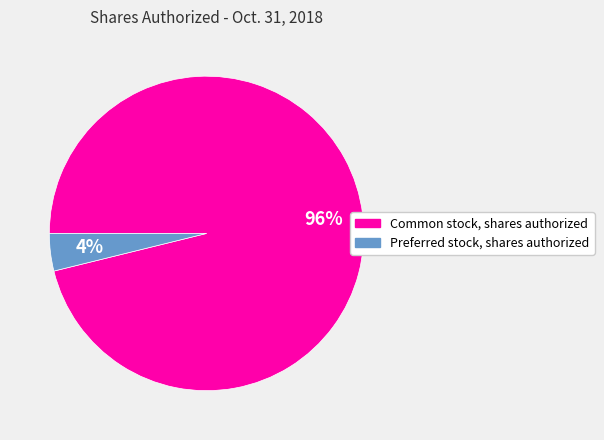

How many segments does this pie chart have?

2